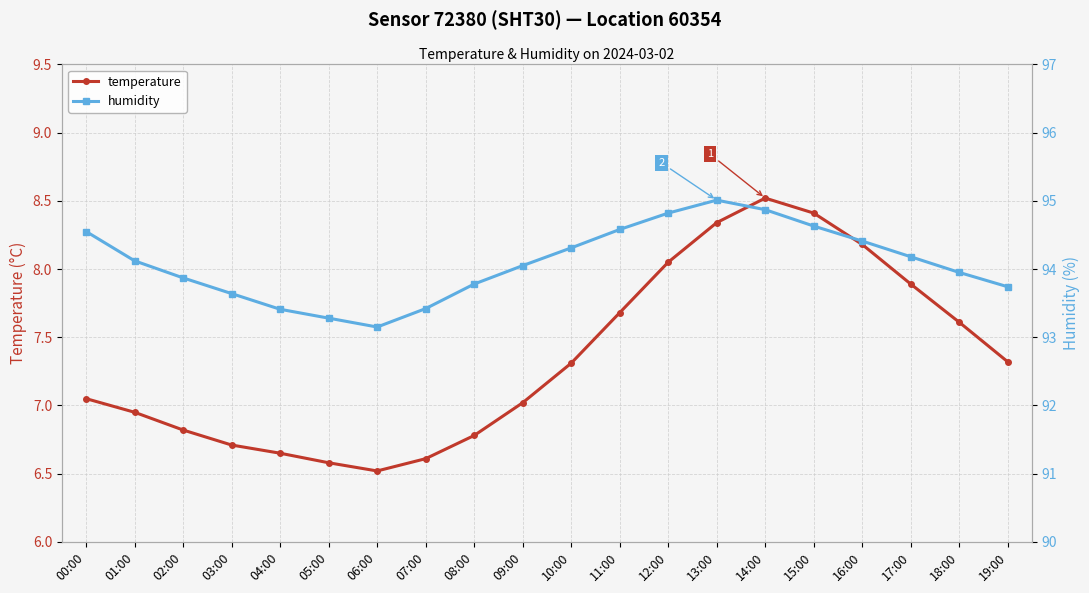

Reading left to right, transcribe all the data shown in this chart.

temperature: 7.0	7.0	6.8	6.7	6.7	6.6	6.5	6.6	6.8	7.0	7.3	7.7	8.1	8.3	8.5	8.4	8.2	7.9	7.6	7.3
humidity: 94.5	94.1	93.9	93.6	93.4	93.3	93.2	93.4	93.8	94.0	94.3	94.6	94.8	95.0	94.9	94.6	94.4	94.2	94.0	93.7